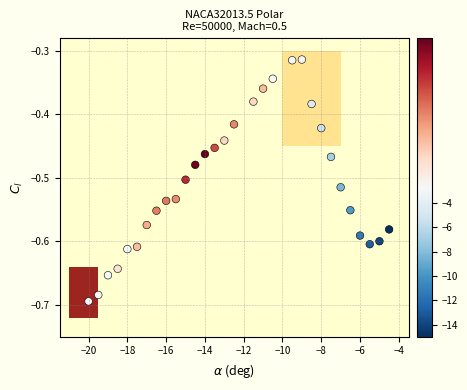

What is the range of Y values (max minus min)?

0.4